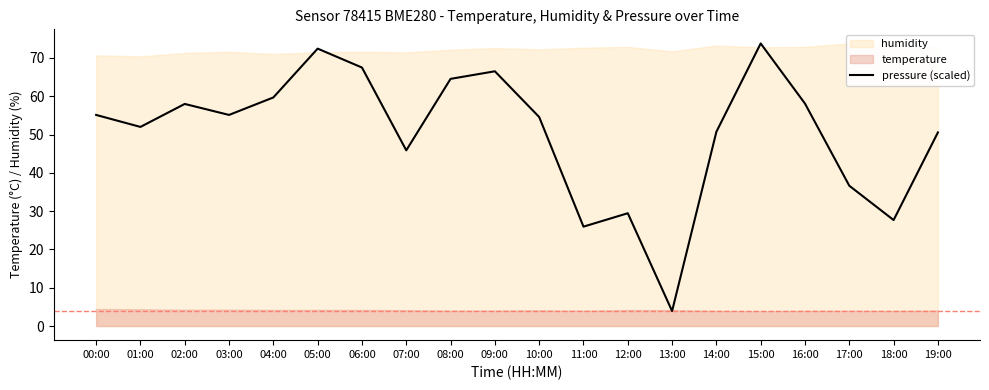

What is the change in value from 09:00 to 14:00?

-15.8